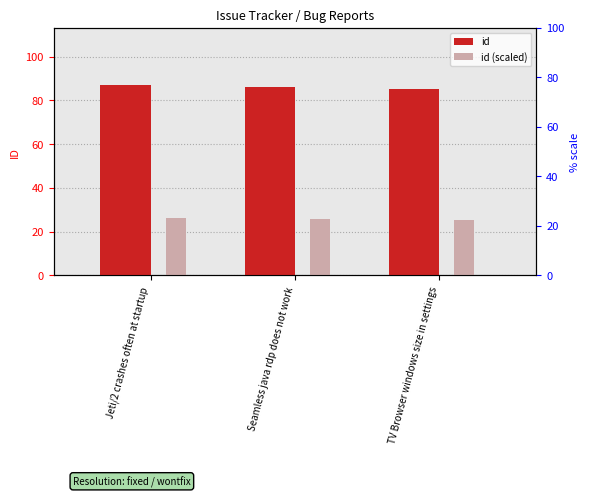

What is the difference between the highest and lowest values at TV Browser windows size in settings?

59.5